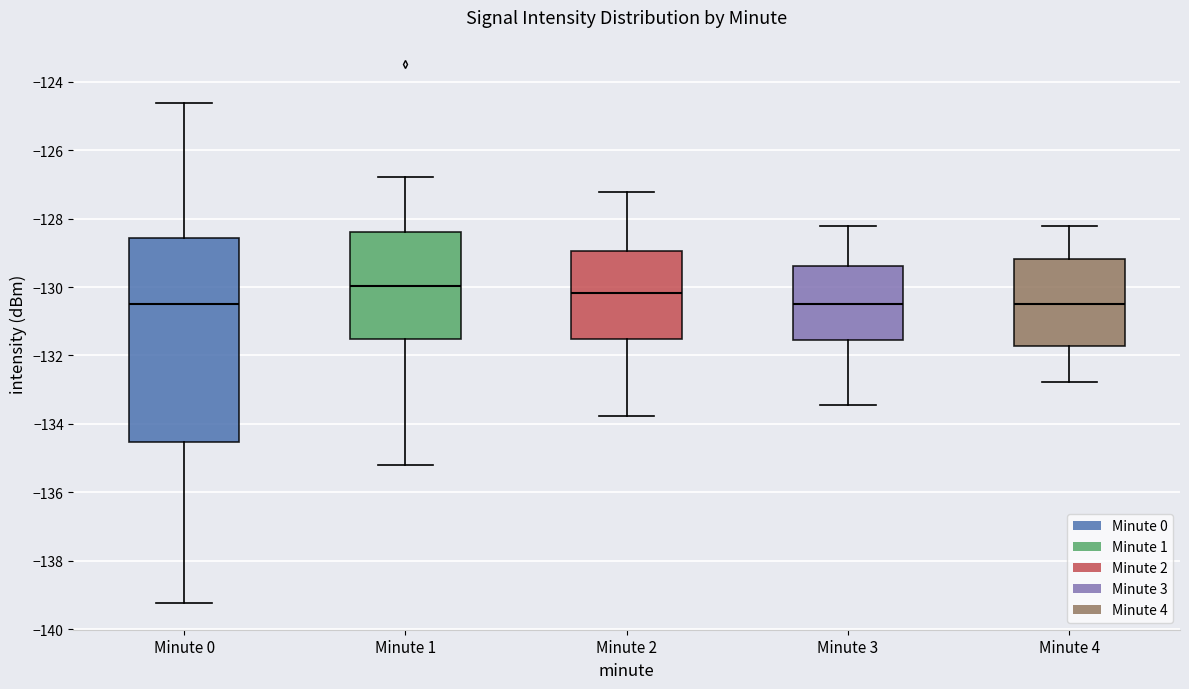

Where is the lower edge of the box for Minute 3 on the y-axis? The values are not printed on the chart, so give them approximately, as read against the axis.

-131.6